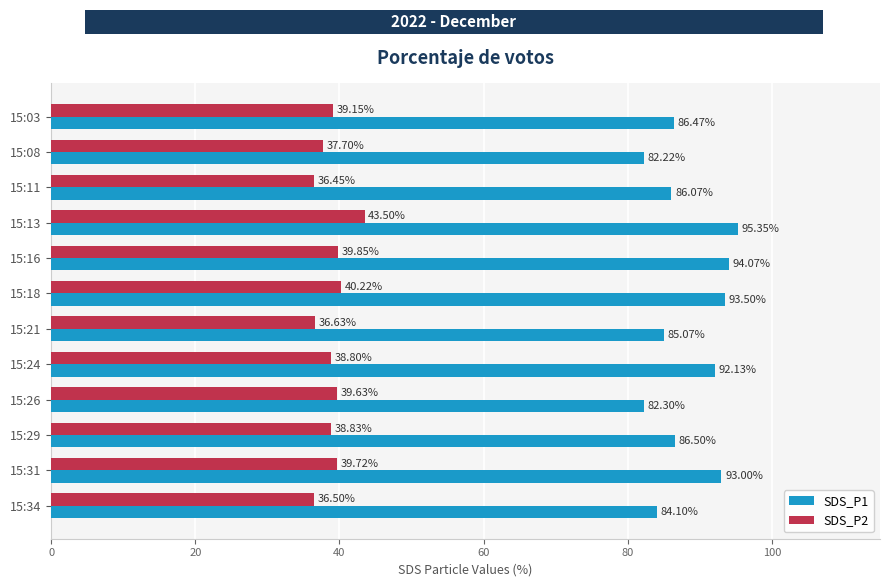

At which category is the sum across all series the highest?

15:13